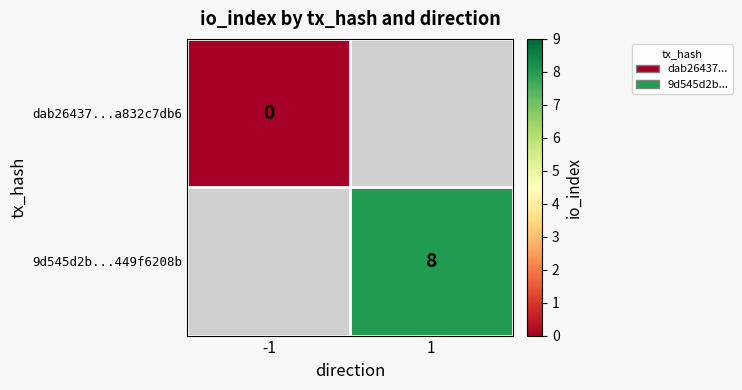

The 9d545d2b...449f6208b series shows 8 at 1. True or false?

True